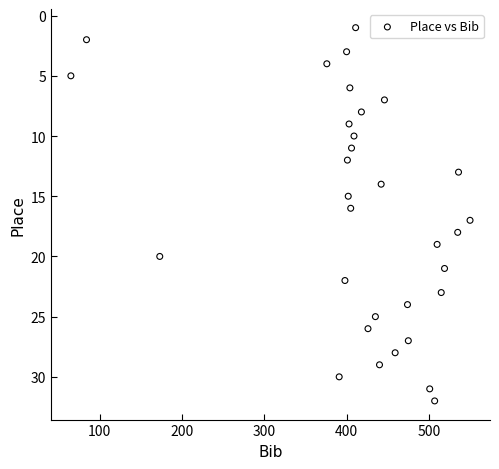

What is the range of Y values (max minus min)?

31